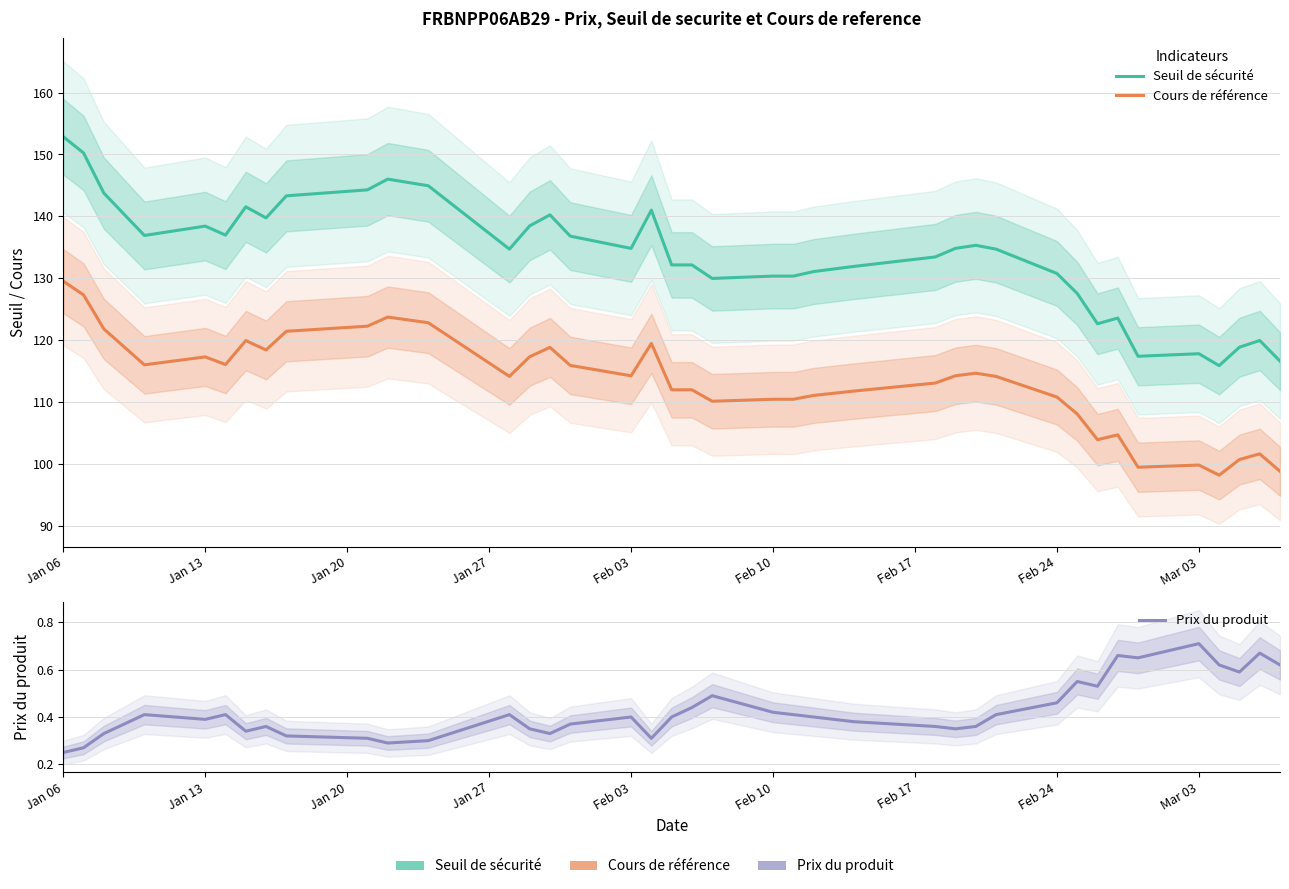

Reading left to right, extract all data points from this chart.

Seuil de sécurité: 152.9	150.2	143.8	136.9	138.4	137.0	141.6	139.8	143.3	144.3	146.0	145.0	134.7	138.5	140.3	136.8	134.8	141.0	132.2	132.2	130.0	130.4	130.4	131.1	131.9	133.5	134.8	135.3	134.7	130.8	127.6	122.7	123.6	117.4	117.8	115.9	118.9	120.0	116.6
Cours de référence: 129.6	127.3	121.8	116.0	117.3	116.1	120.0	118.4	121.5	122.3	123.8	122.8	114.2	117.3	118.9	116.0	114.3	119.5	112.0	112.0	110.2	110.5	110.5	111.1	111.8	113.1	114.3	114.7	114.2	110.8	108.1	104.0	104.7	99.5	99.9	98.2	100.8	101.7	98.8
Prix du produit: 0.2	0.3	0.3	0.4	0.4	0.4	0.3	0.4	0.3	0.3	0.3	0.3	0.4	0.3	0.3	0.4	0.4	0.3	0.4	0.4	0.5	0.4	0.4	0.4	0.4	0.4	0.3	0.4	0.4	0.5	0.6	0.5	0.7	0.7	0.7	0.6	0.6	0.7	0.6